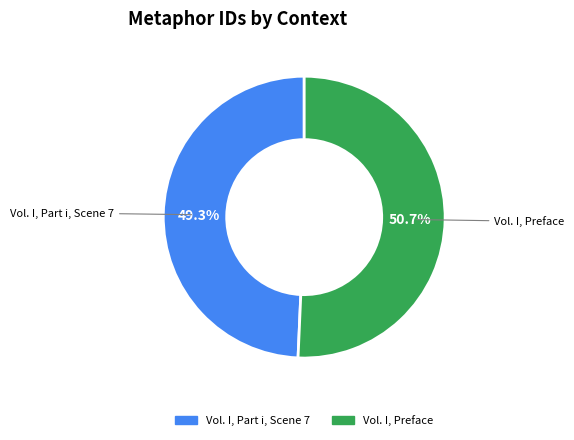

What portion of the pie excludes Vol. I, Part i, Scene 7?

50.7%